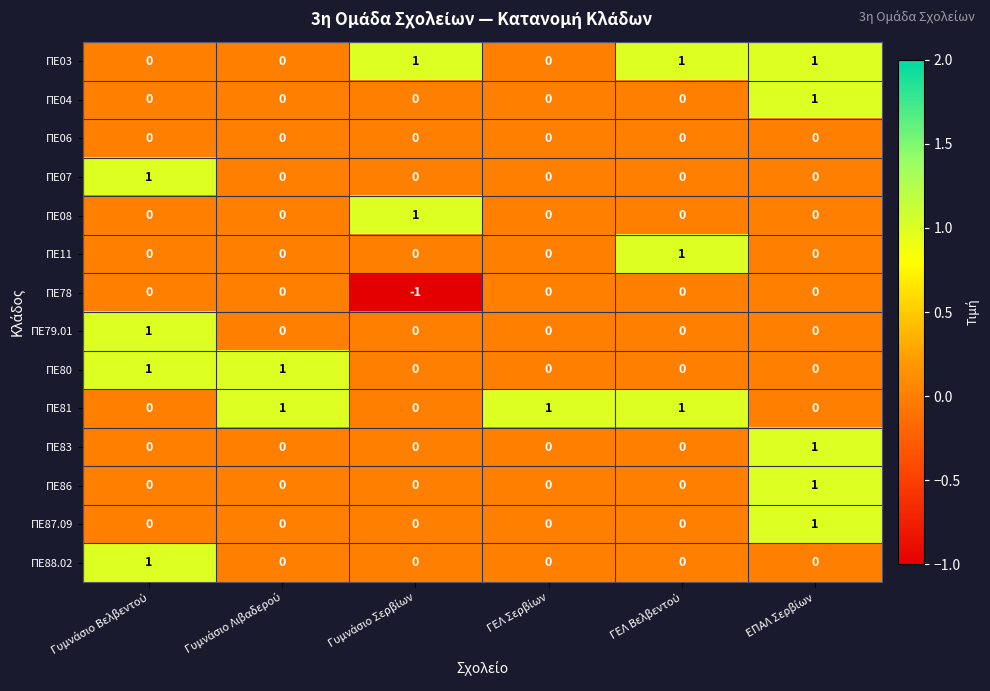

Count the ΠΕ83 values in the range 0 to 1.

6